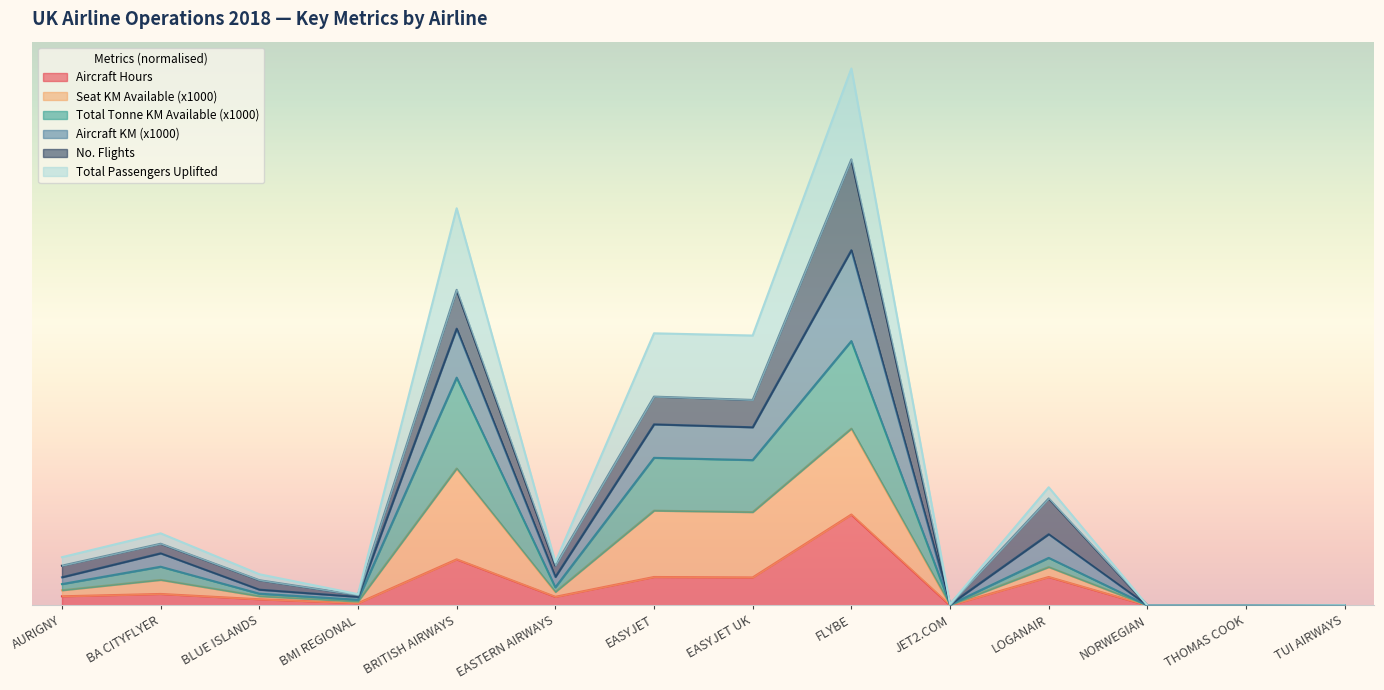

Is it true that total_passengers_uplifted equals 0.0 at BMI REGIONAL?

True